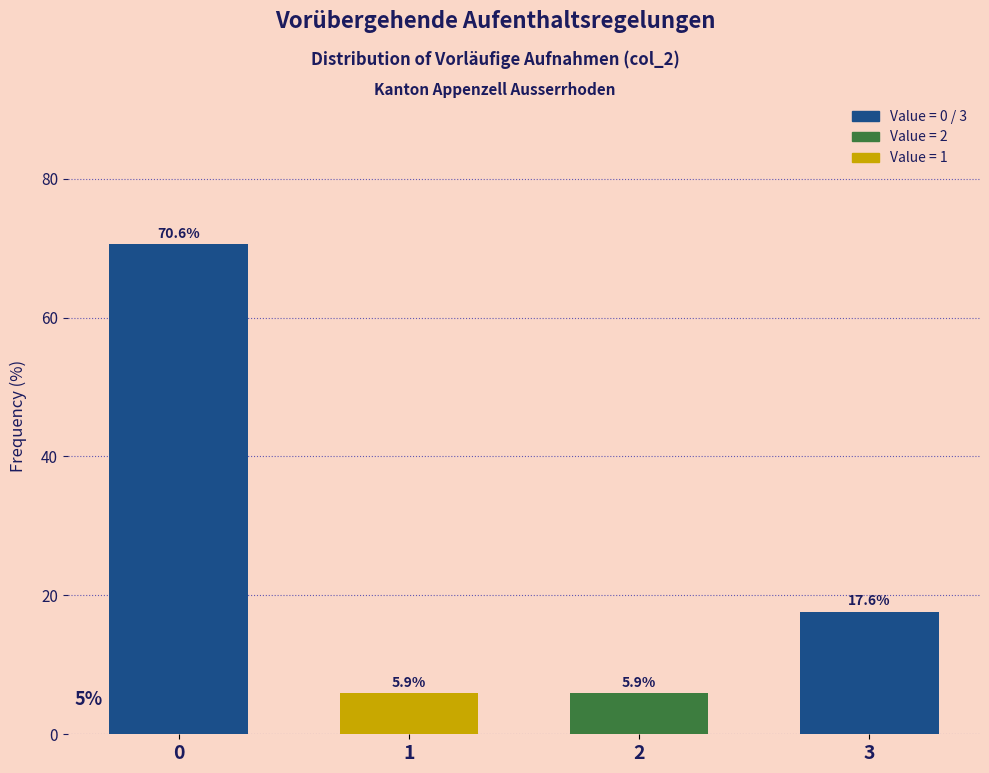

Reading left to right, transcribe all the data shown in this chart.

70.6	5.9	5.9	17.6